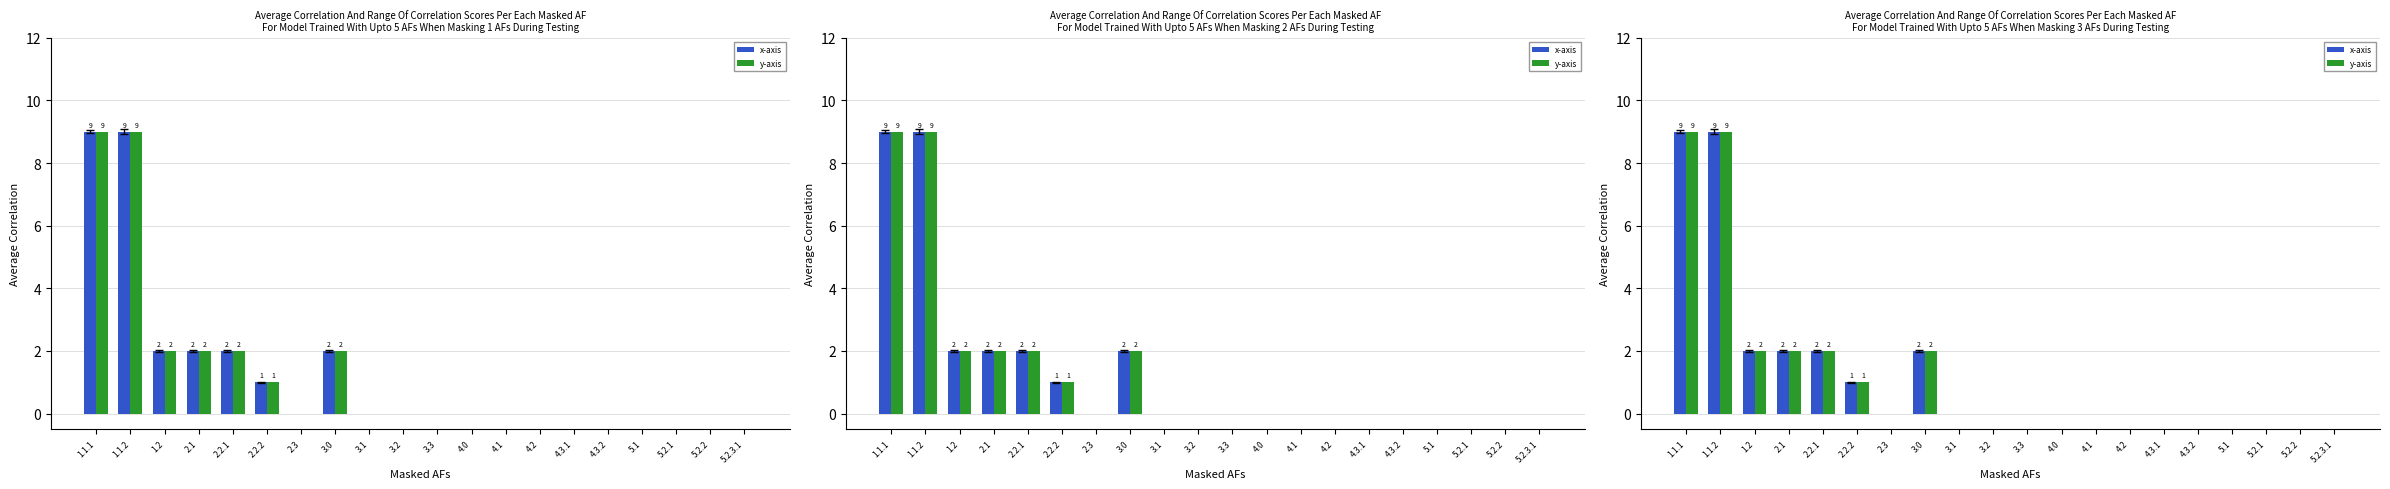

Rank the series by their maximum value, from lowest to highest.

x-axis, y-axis